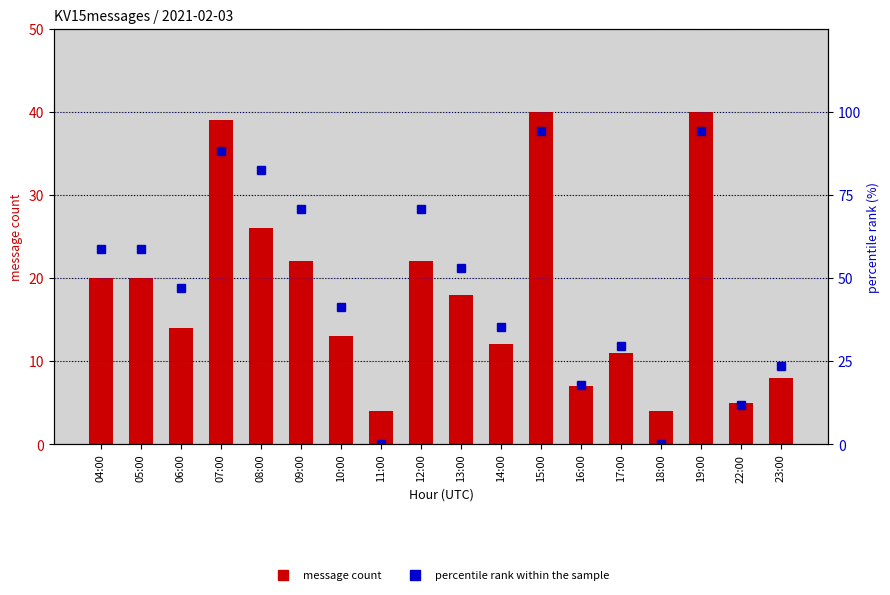

Which category has the lowest value across all series?

11:00